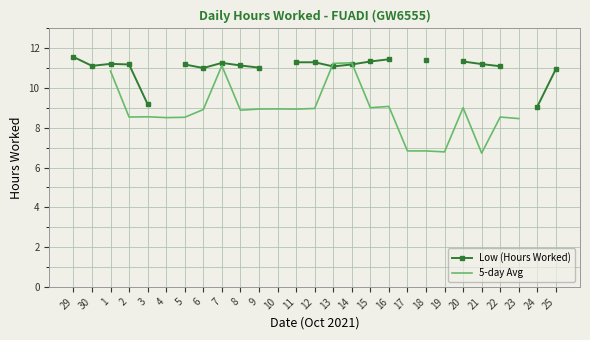

What position from the right is 18?

8